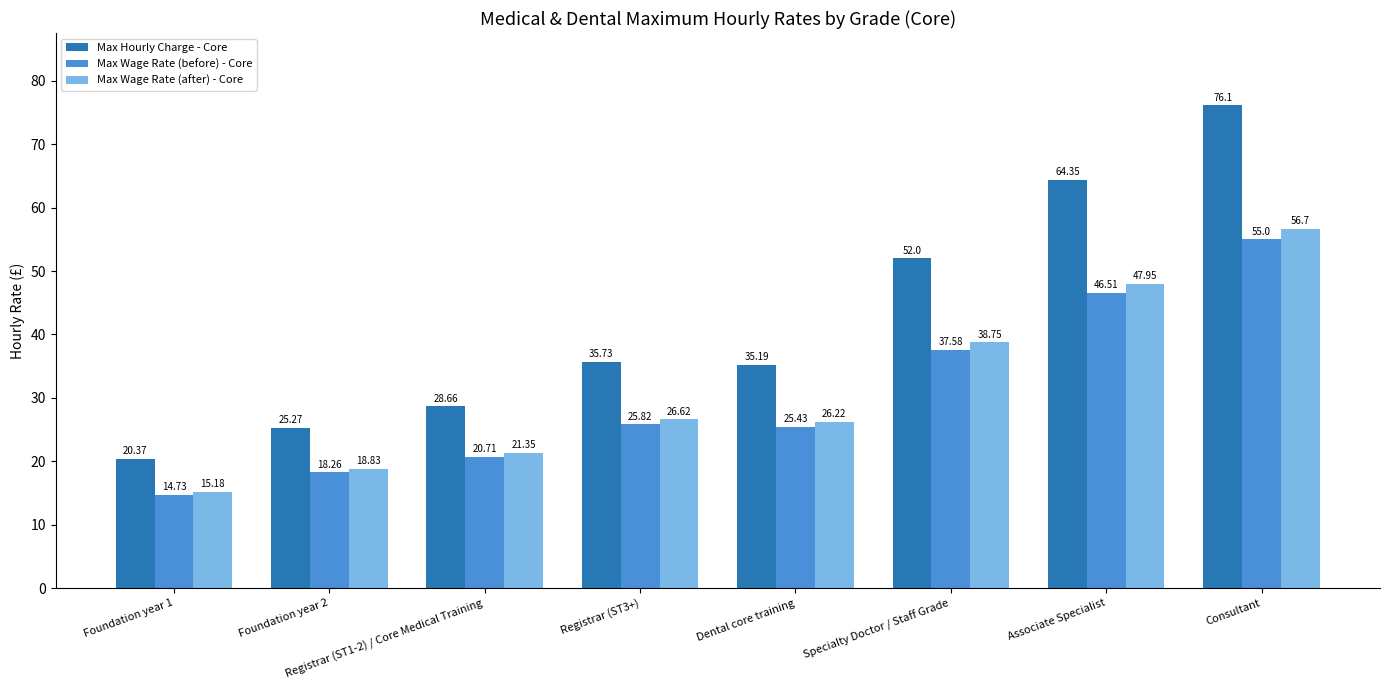

What position from the left is Consultant?

8